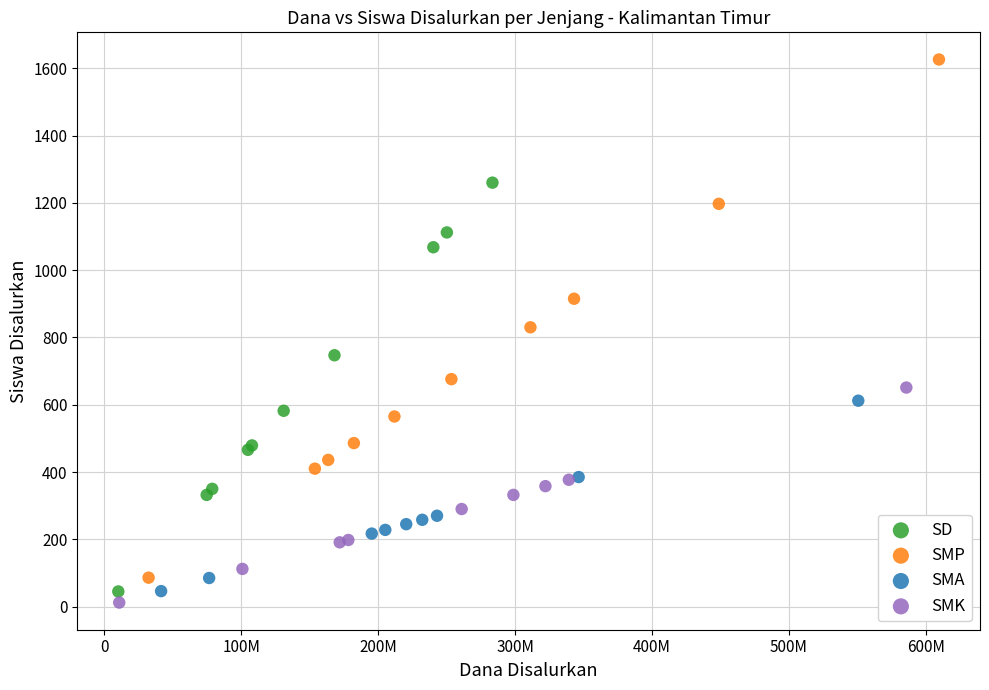

Which series contains the highest Y value?

SMP